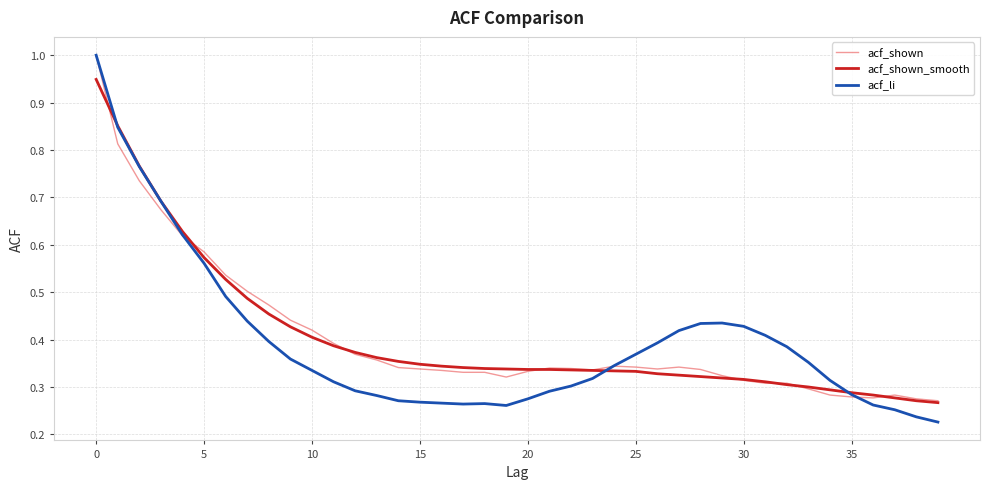

How many intersections are there between acf_li and acf_shown?

3